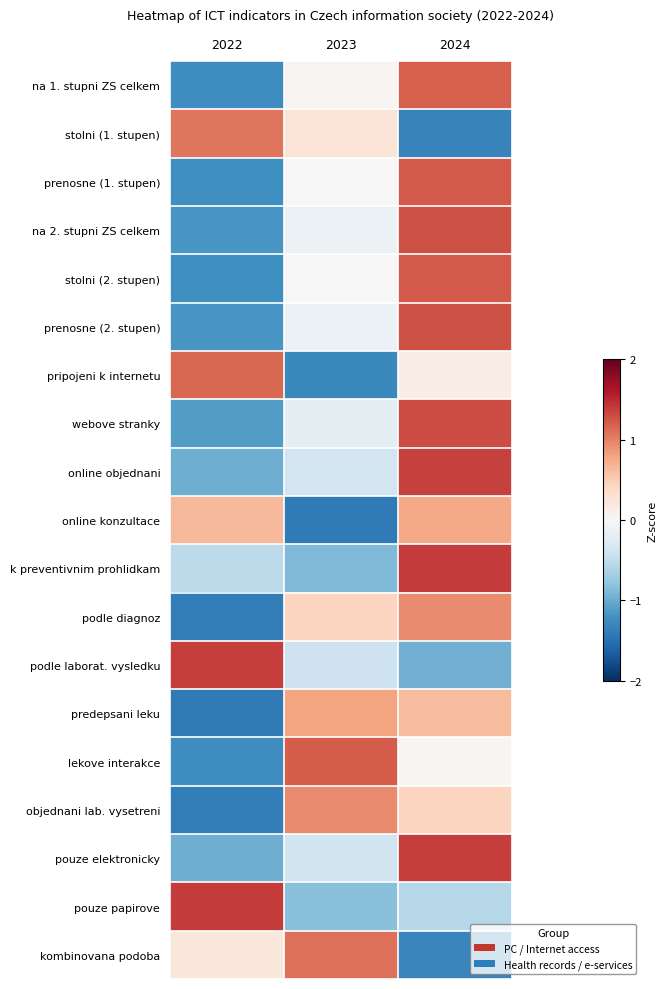

How many distinct data groups are displayed?

19